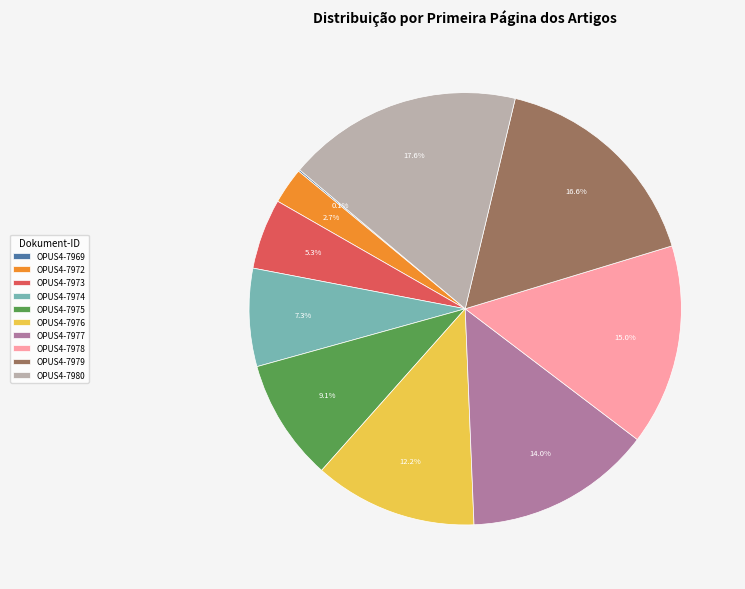

Between OPUS4-7976 and OPUS4-7975, which is larger?

OPUS4-7976